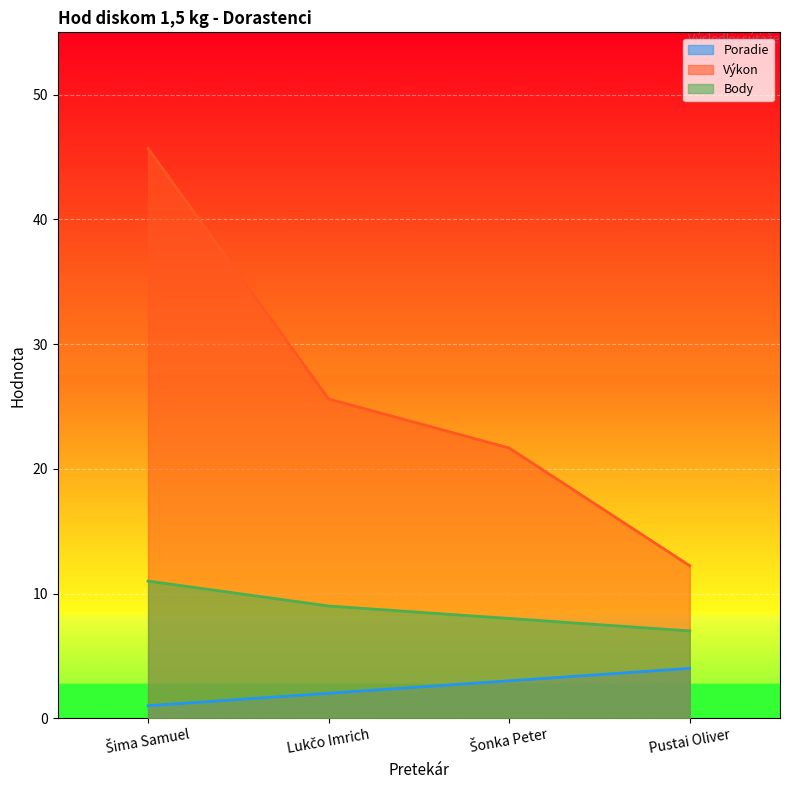

True or false: Výkon and Poradie intersect in this chart.

False